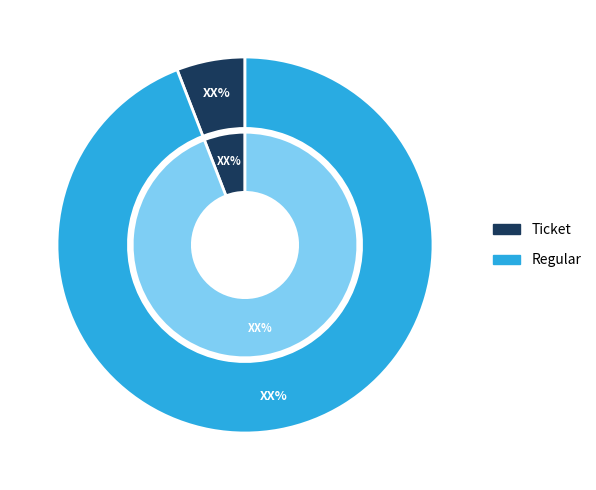

How many segments does this pie chart have?

2